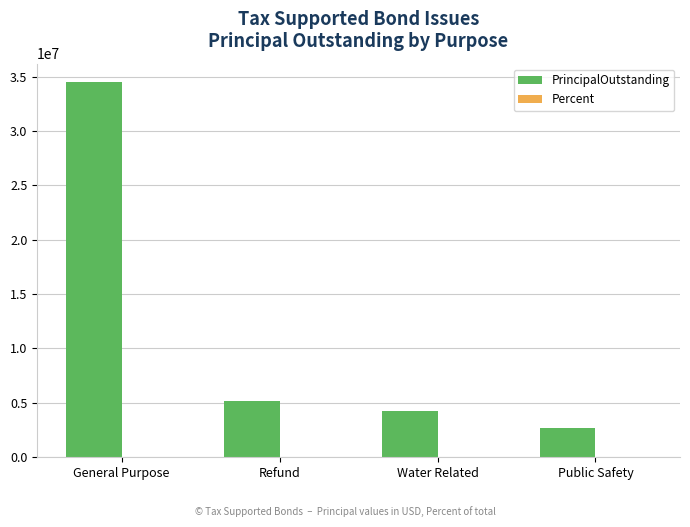

The PrincipalOutstanding series shows 1883198.7 at Water Related. True or false?

False